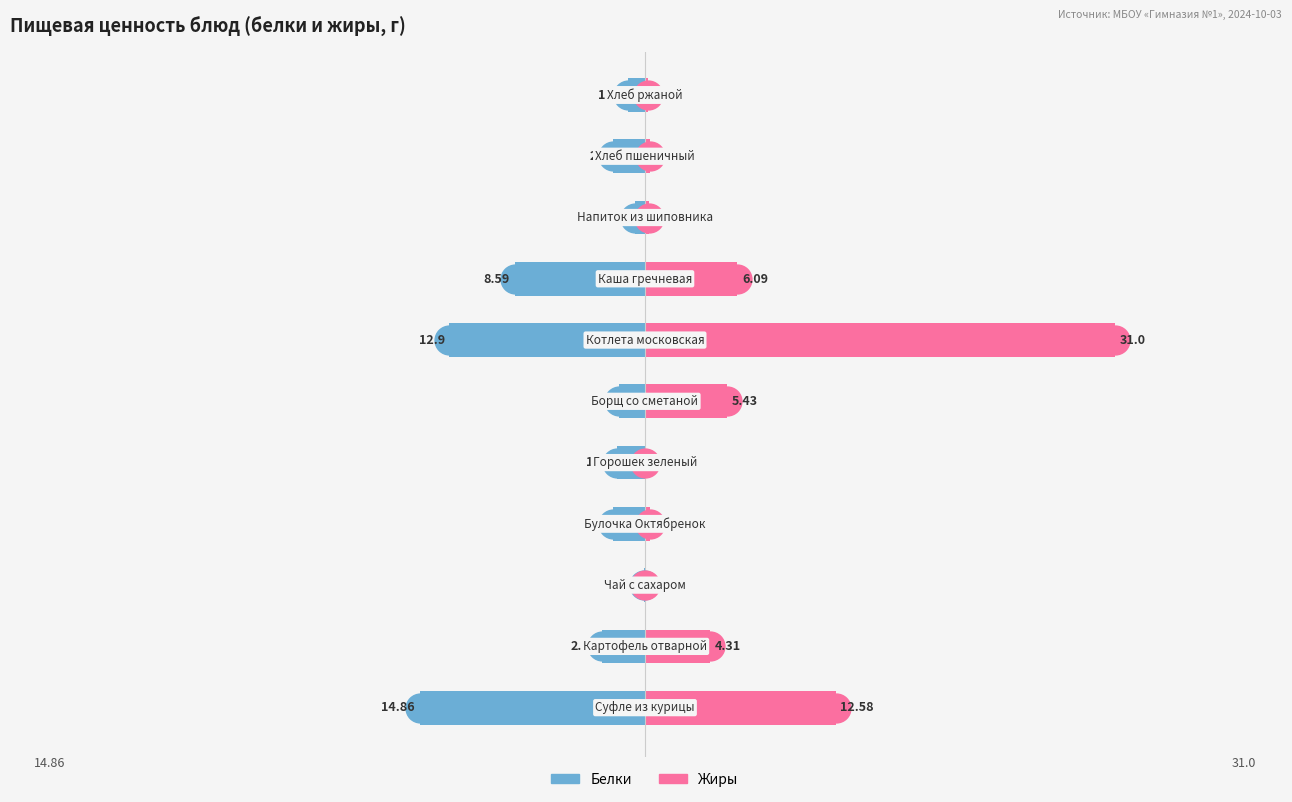

Reading left to right, extract all data points from this chart.

Белки: -14.9	-2.9	-0.1	-2.1	-1.9	-1.7	-12.9	-8.6	-0.7	-2.1	-1.1
Жиры: 12.6	4.3	0.0	0.3	0.0	5.4	31.0	6.1	0.3	0.3	0.2